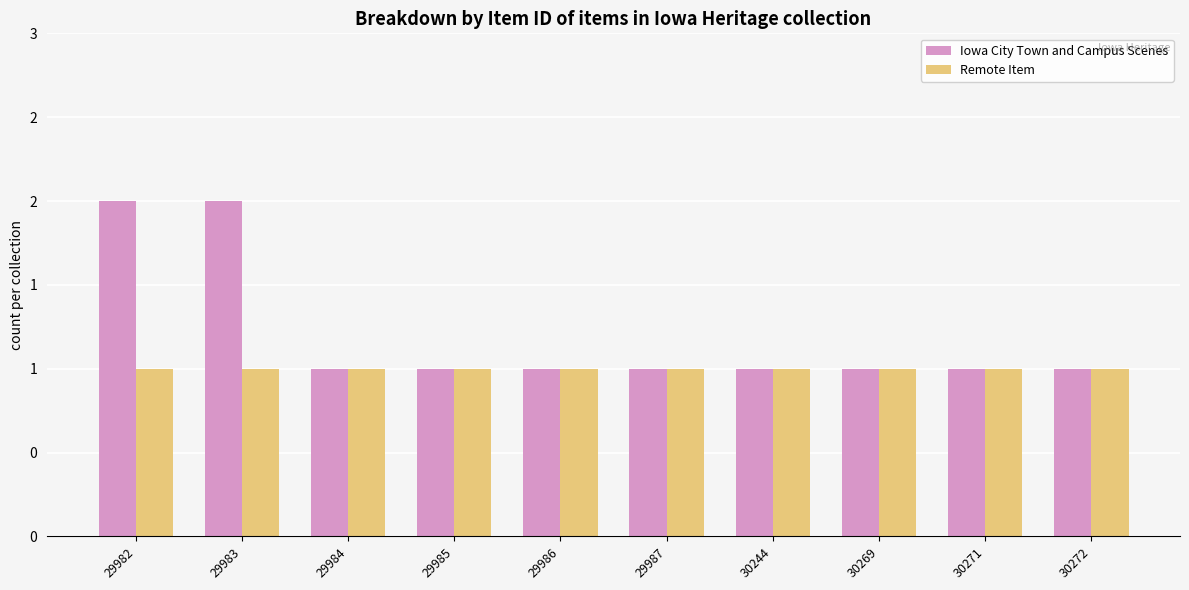

Which series changed the most between 29983 and 30269?

Iowa City Town and Campus Scenes